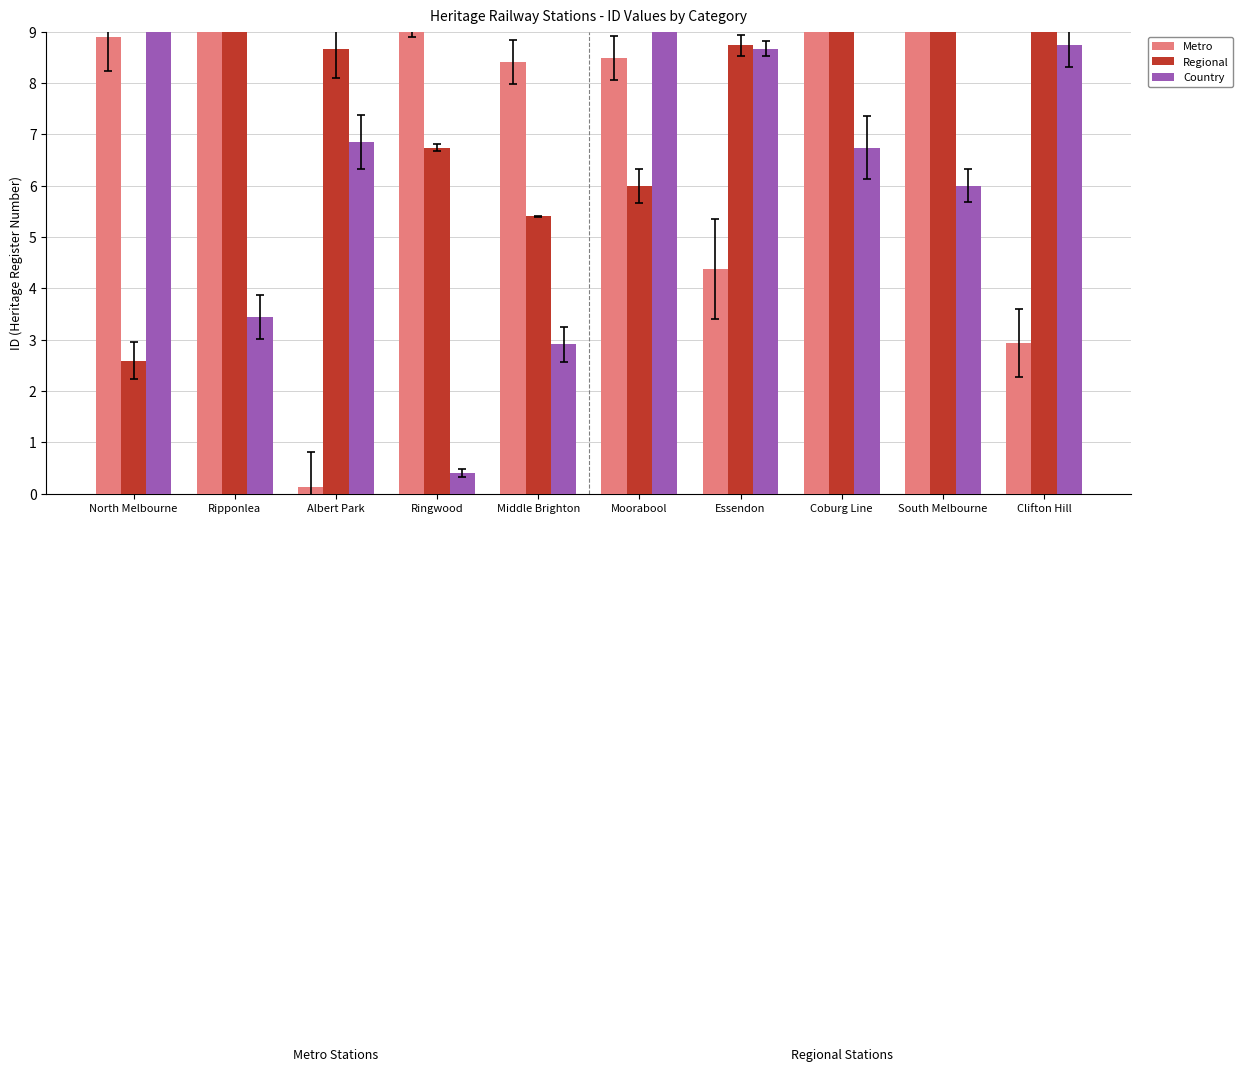

How many groups of bars are there?

10